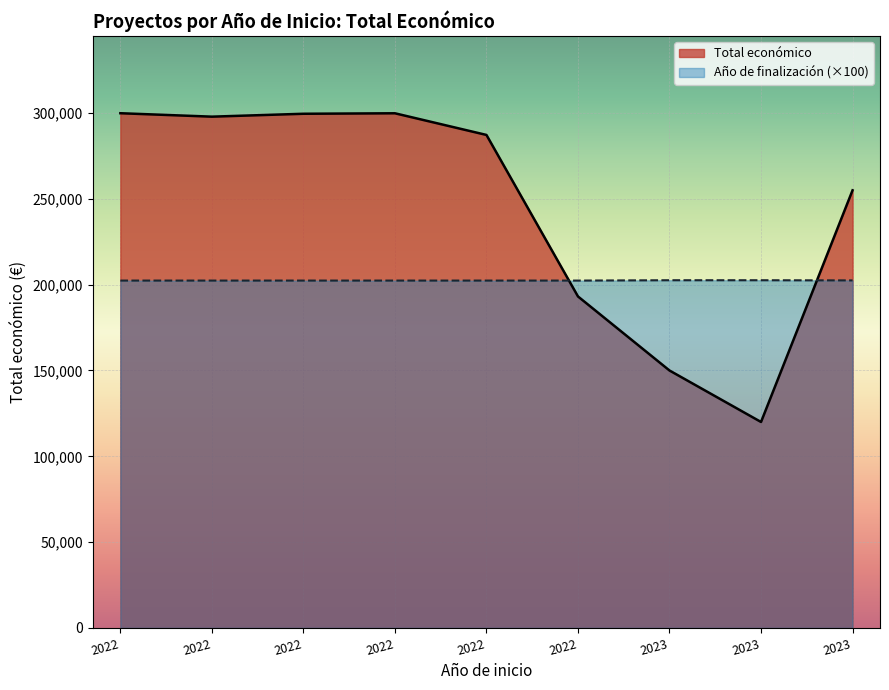

True or false: the data shows 150000 at 2023.

True